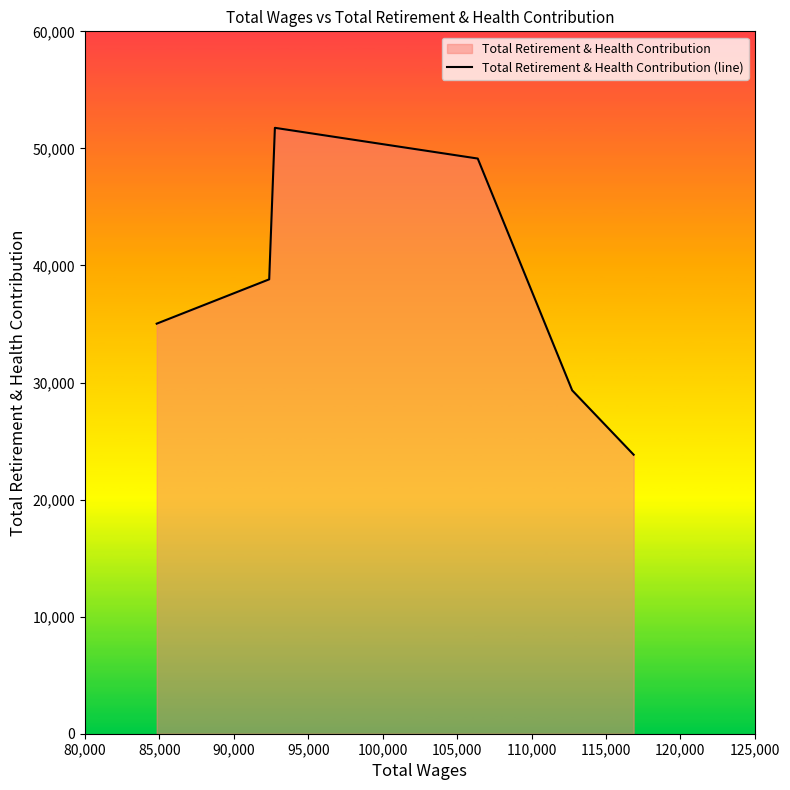

What is the greatest value displayed?

51757